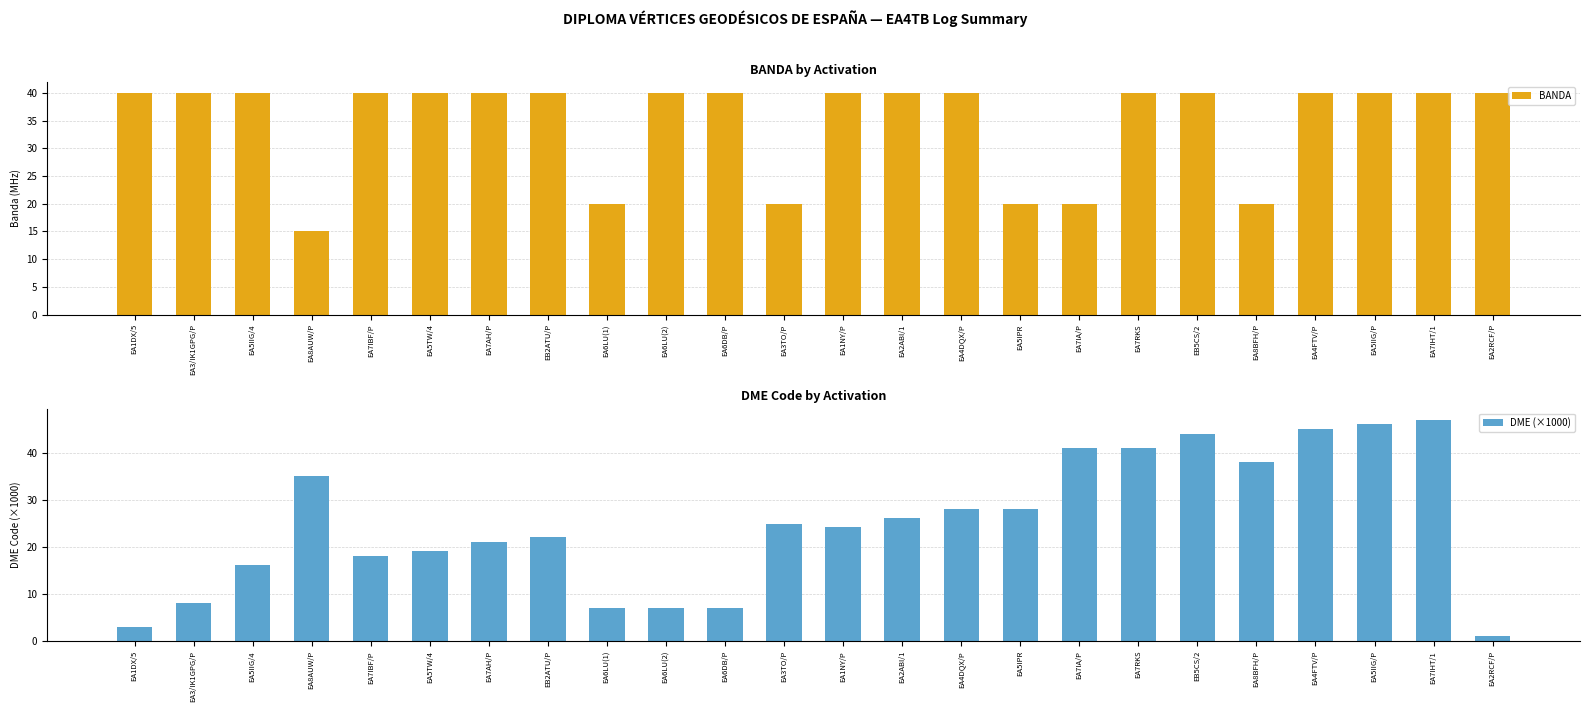

True or false: DME (×1000) has a value of 28.0 at EA4DQX/P.

True